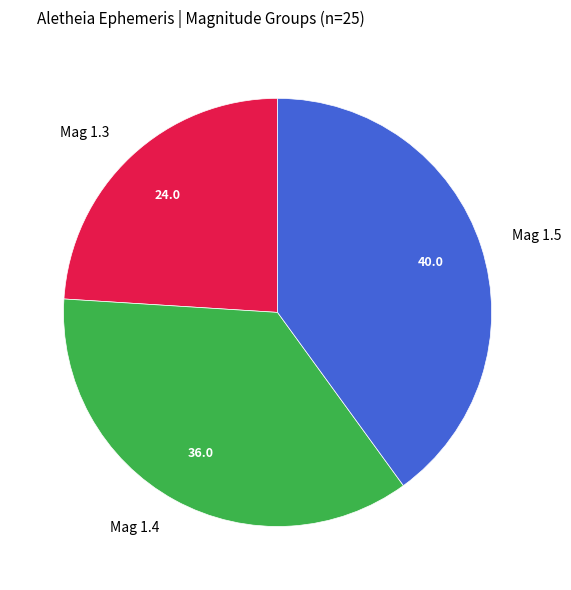

Combined, do Mag 1.3 and Mag 1.5 account for over 50%?

Yes